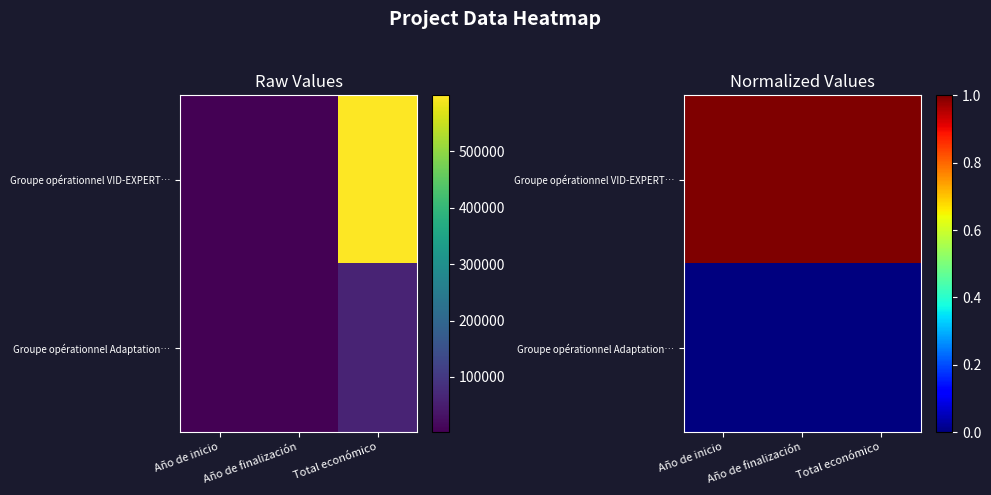

Is it true that Groupe opérationnel Adaptation… equals 0.0 at Año de inicio?

True